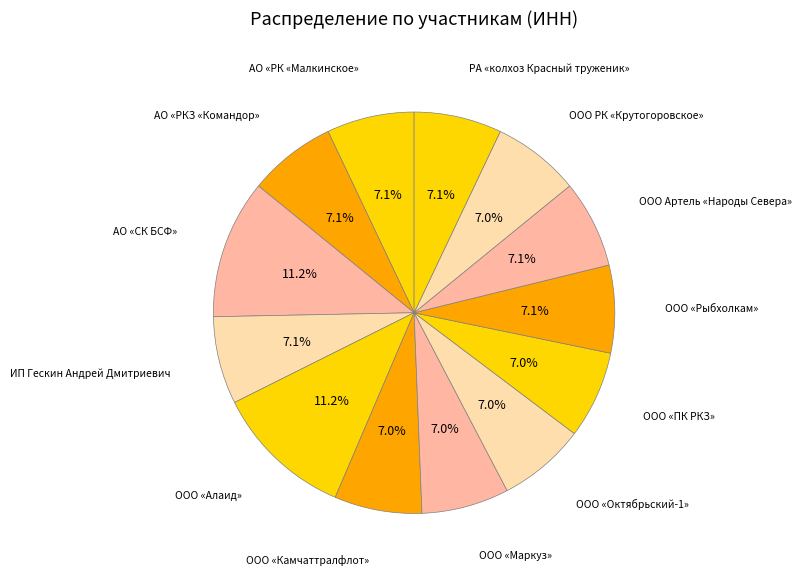

How many slices are in this pie chart?

13